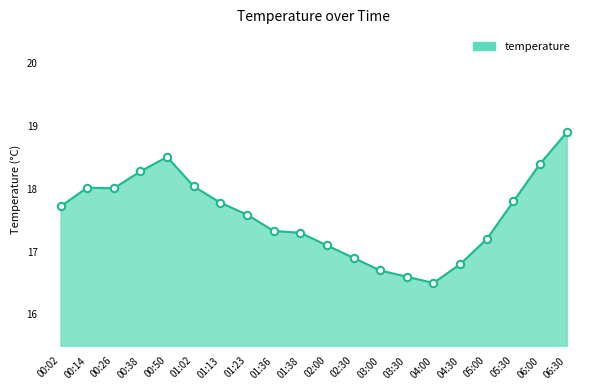

Which has a higher value, 01:38 or 00:26?

00:26